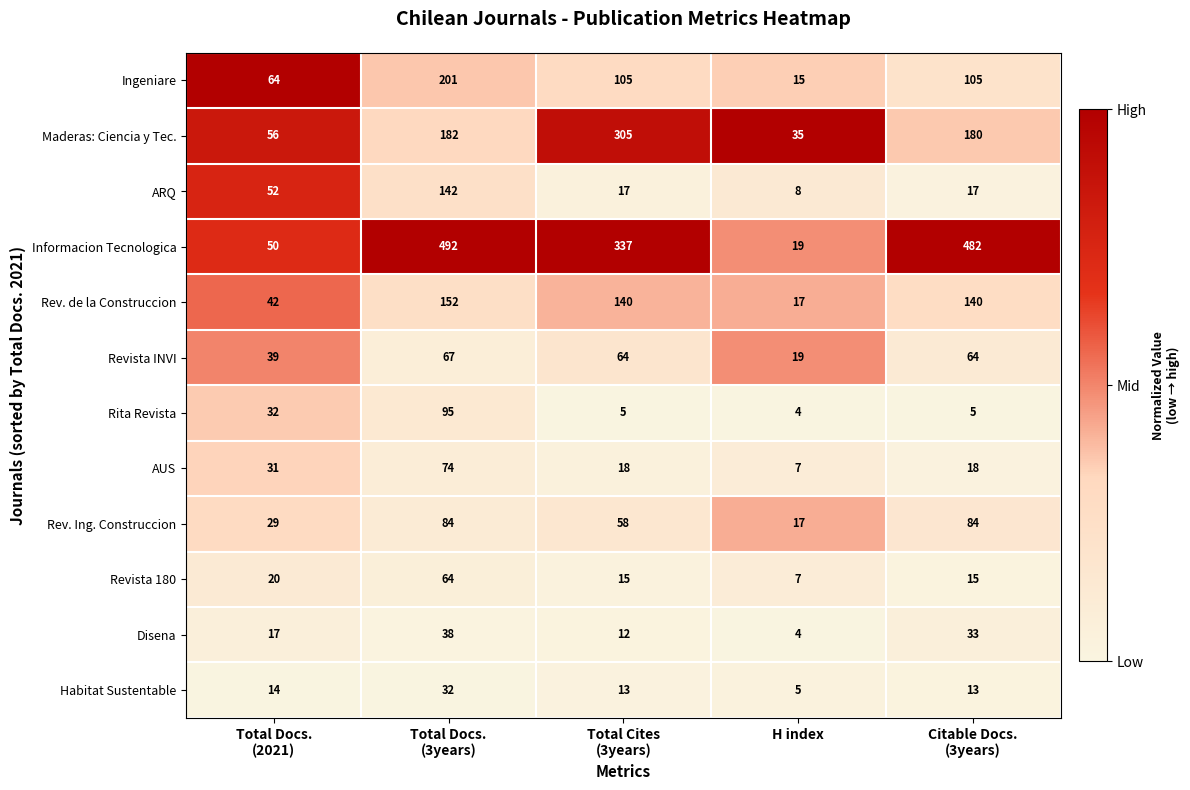

Between Total Docs.
(3years) and Citable Docs.
(3years), which series saw the biggest shift?

ARQ